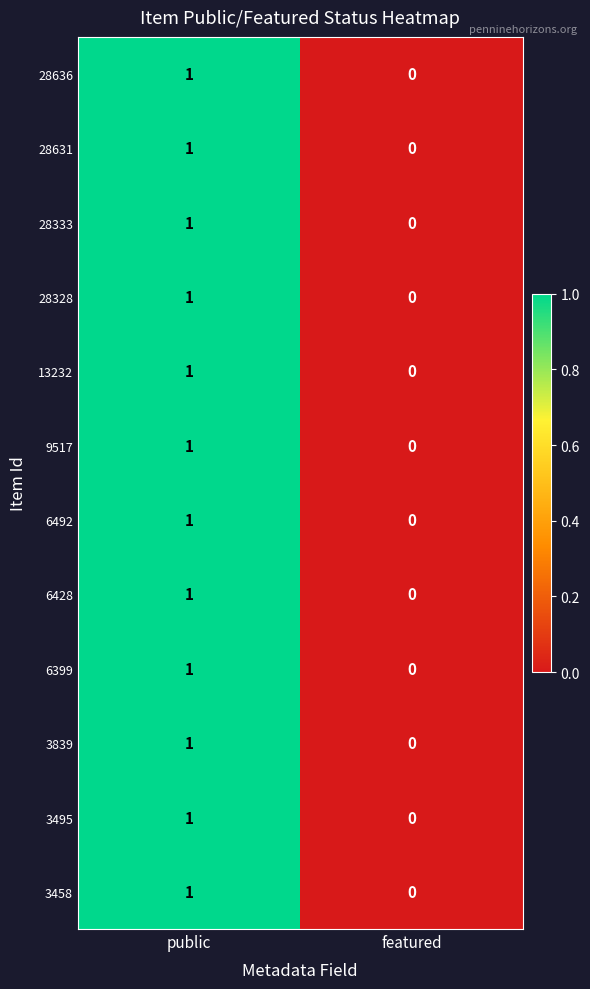

The value of 6492 at public is 1. True or false?

True